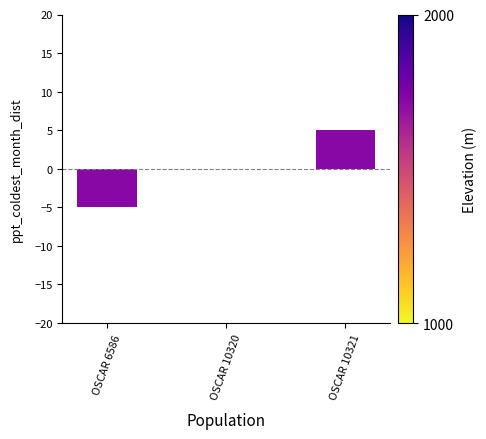

Which category has the highest value across all series?

OSCAR 10321